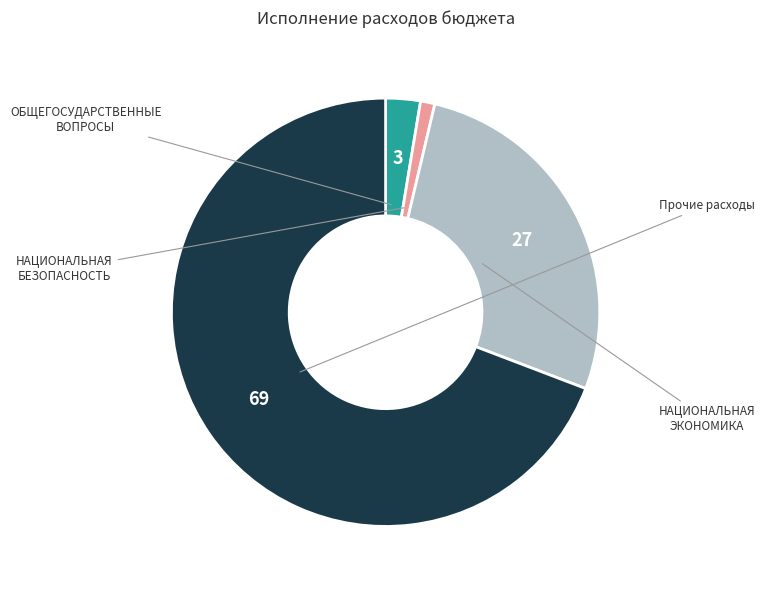

Is there a majority slice in this chart?

Yes